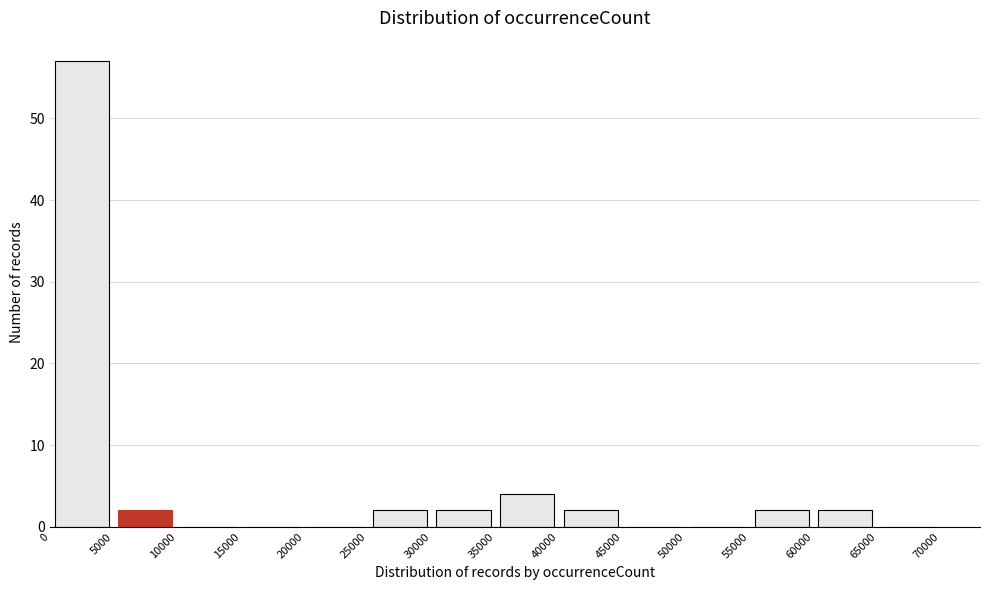

Reading left to right, list every bar in this chart as the range it spans on the x-axis followed by its height. The values are not printed on the chart, so give them approximately, as read against the axis.

0 to 5000: 57
5000 to 10000: 2
10000 to 15000: 0
15000 to 20000: 0
20000 to 25000: 0
25000 to 30000: 2
30000 to 35000: 2
35000 to 40000: 4
40000 to 45000: 2
45000 to 50000: 0
50000 to 55000: 0
55000 to 60000: 2
60000 to 65000: 2
65000 to 70000: 0